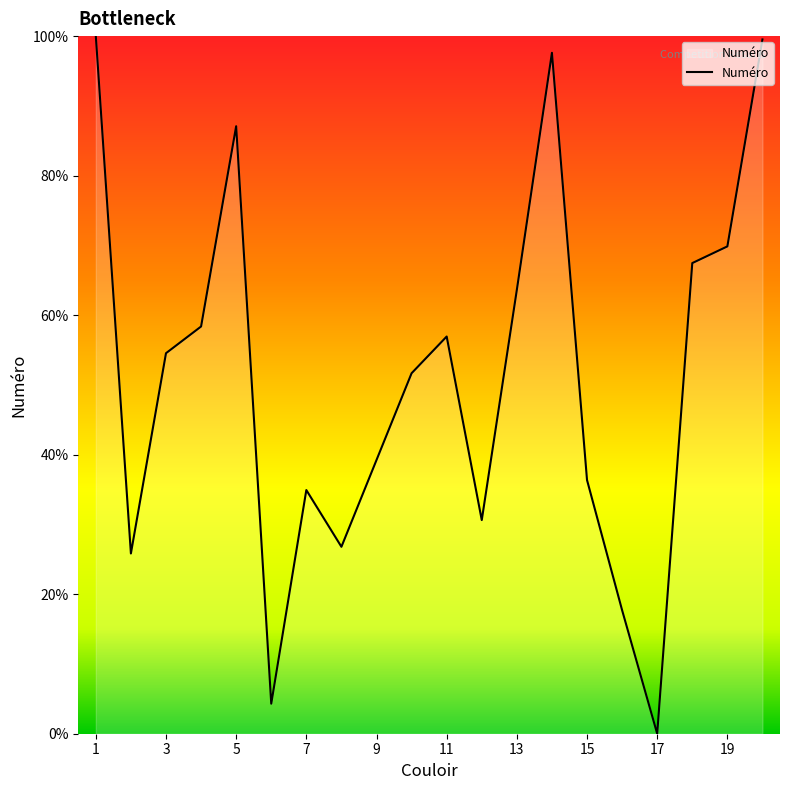

What is the difference between the maximum and minimum values?

100.0